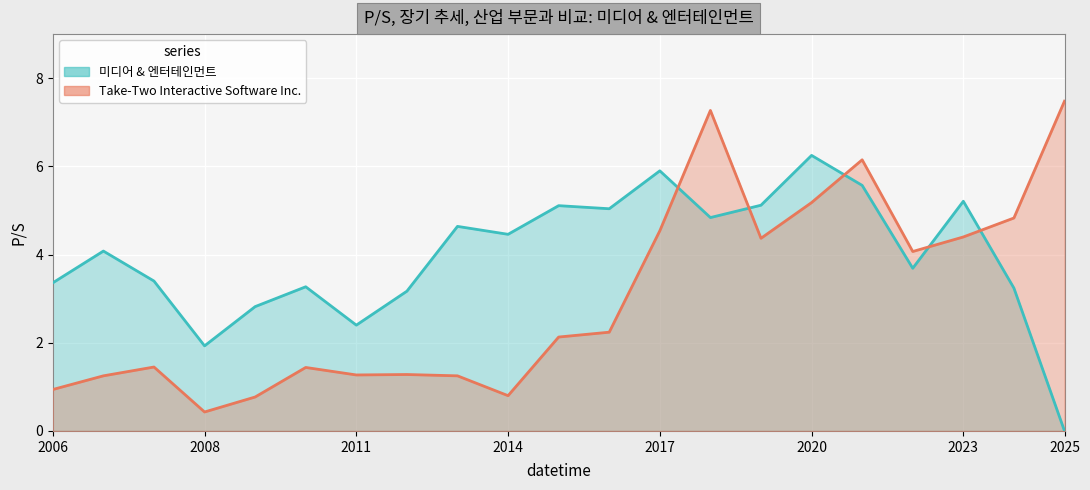

How many intersections are there between Take-Two Interactive Software Inc. and 미디어 & 엔터테인먼트?

5